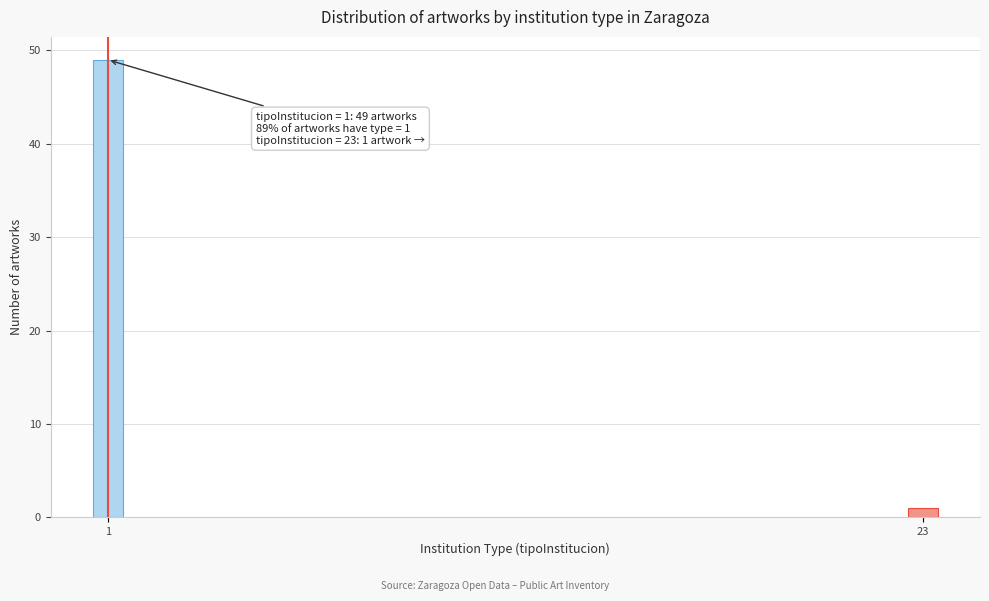

Reading left to right, what are all the values shown in this chart?

1=49	23=1